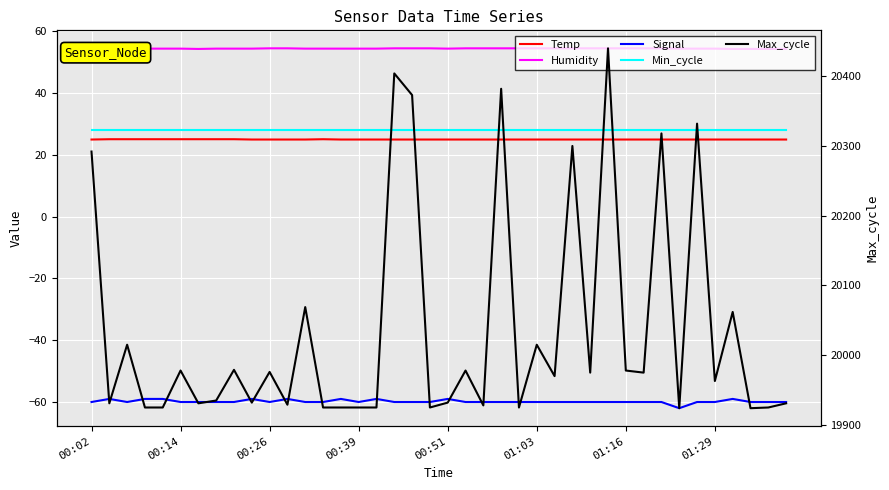

What is the approximate value of Min_cycle at 14?

28.0